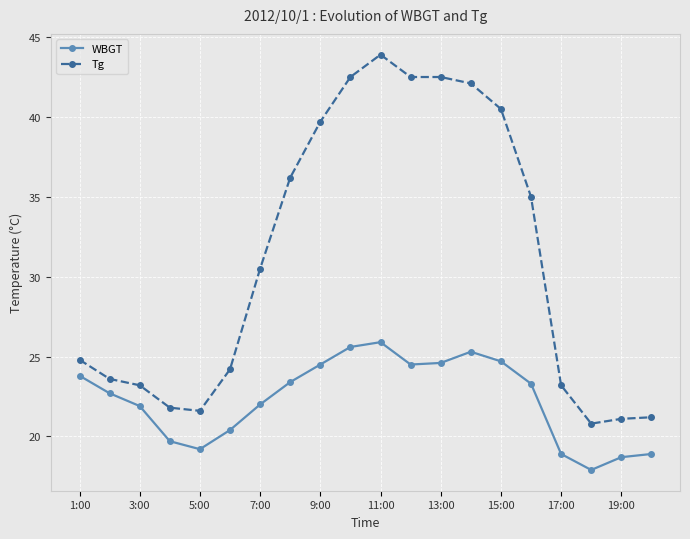

What is the highest value of the Tg series?

43.9